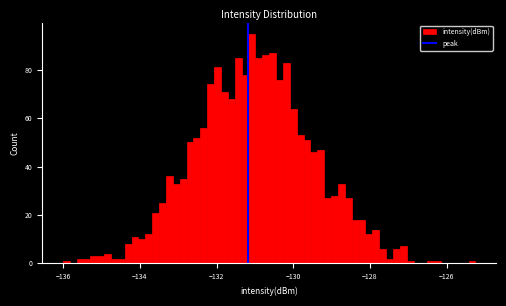

Read against the x-axis, roughly where is the centre of the tallest bar?

-131.0